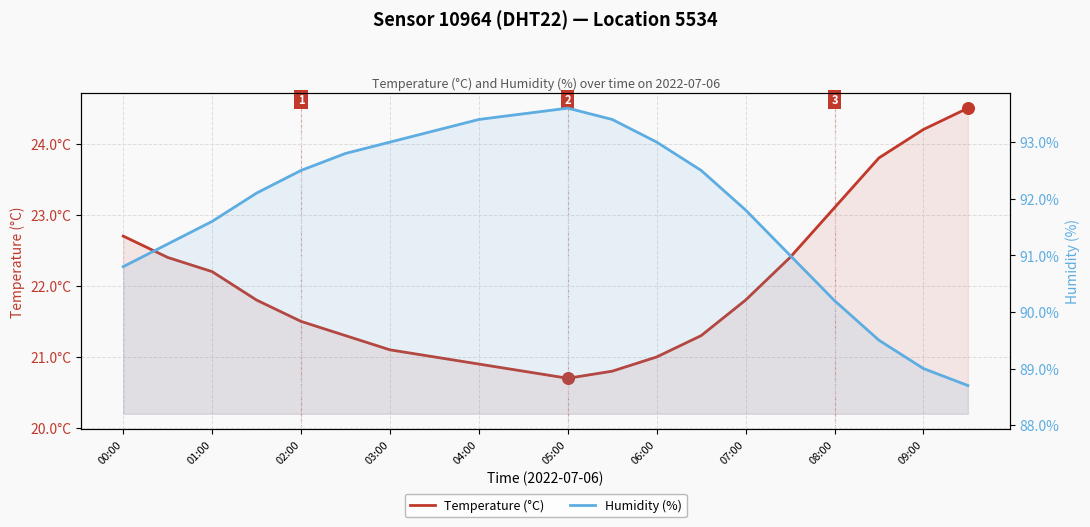

What are all the series names shown in the legend?

Temperature (°C), Humidity (%)